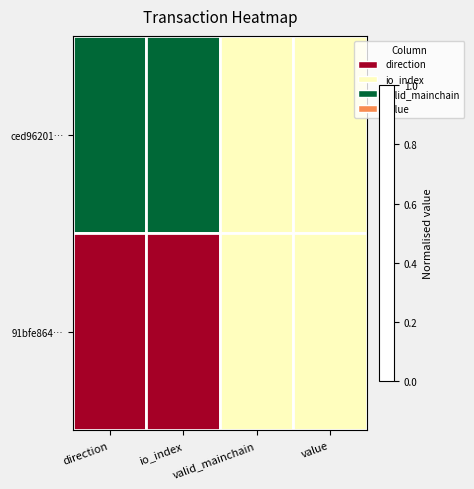

Which has a higher value, direction or value?

value